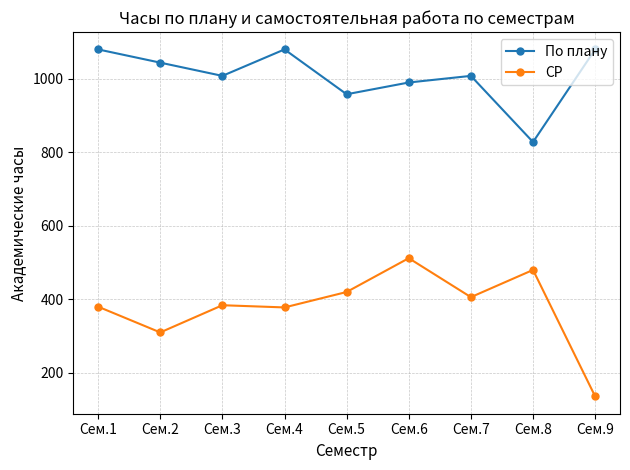

Which series changed the most between Сем.7 and Сем.9?

СР